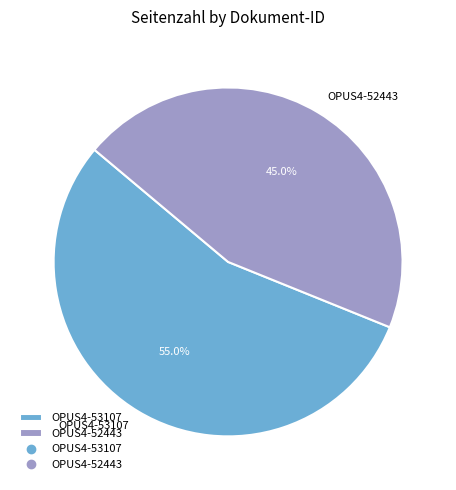

Is there any slice that represents more than half of the pie?

Yes